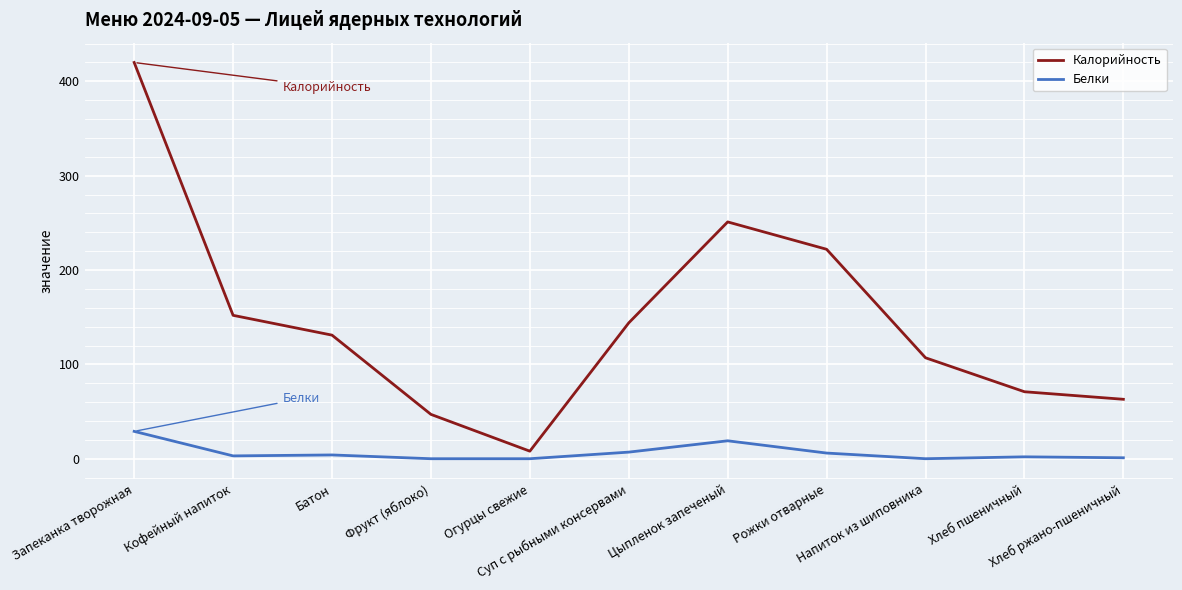

Which series has the largest total across all categories?

Калорийность